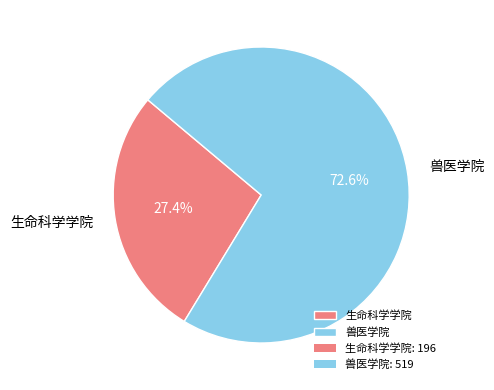

Which has a higher value, 兽医学院 or 生命科学学院?

兽医学院